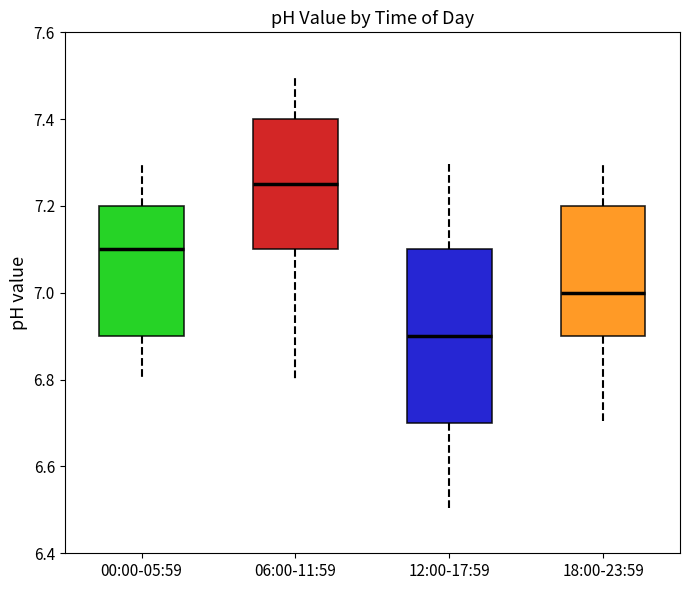

Reading left to right, read every box against the y-axis: the position of its median line, the range the box covers, and the ends of its whiskers. The values are not printed on the chart, so give them approximately, as read against the axis.

00:00-05:59: median 7.10, box 6.90 to 7.20, whiskers 6.80 to 7.30
06:00-11:59: median 7.26, box 7.10 to 7.40, whiskers 6.80 to 7.50
12:00-17:59: median 6.90, box 6.70 to 7.10, whiskers 6.50 to 7.30
18:00-23:59: median 7.00, box 6.90 to 7.20, whiskers 6.70 to 7.30